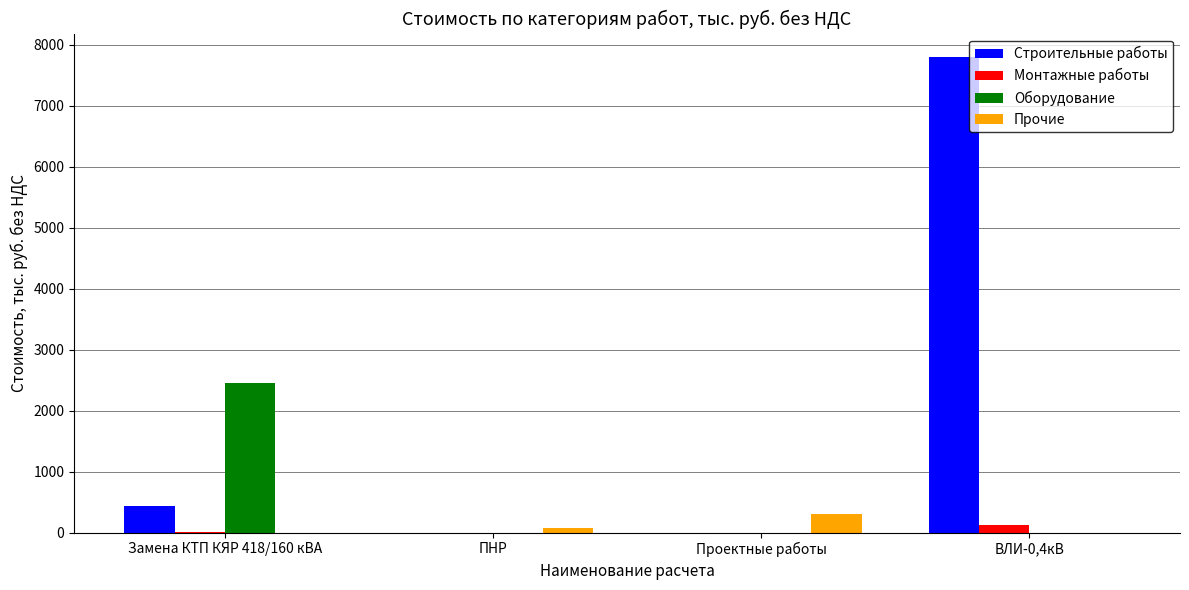

Which series has the largest total across all categories?

Строительные работы